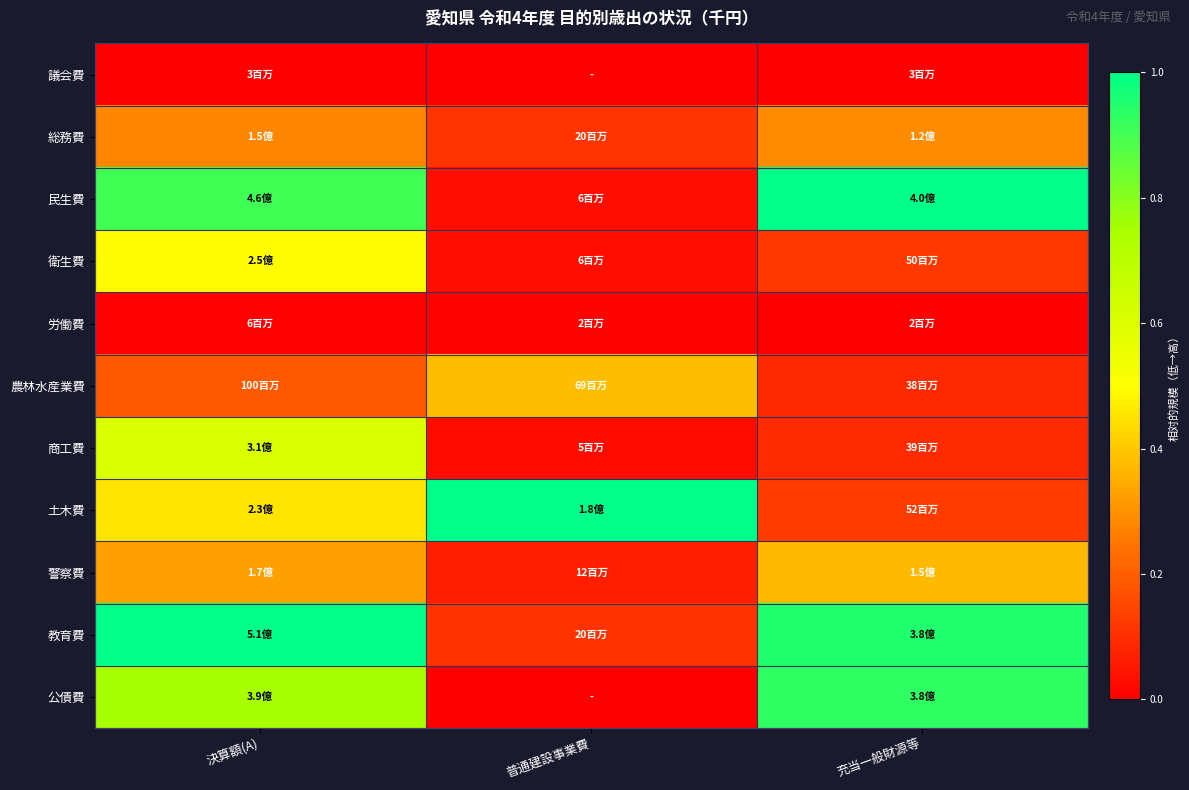

At how many categories does at least one series exceed 0?

3